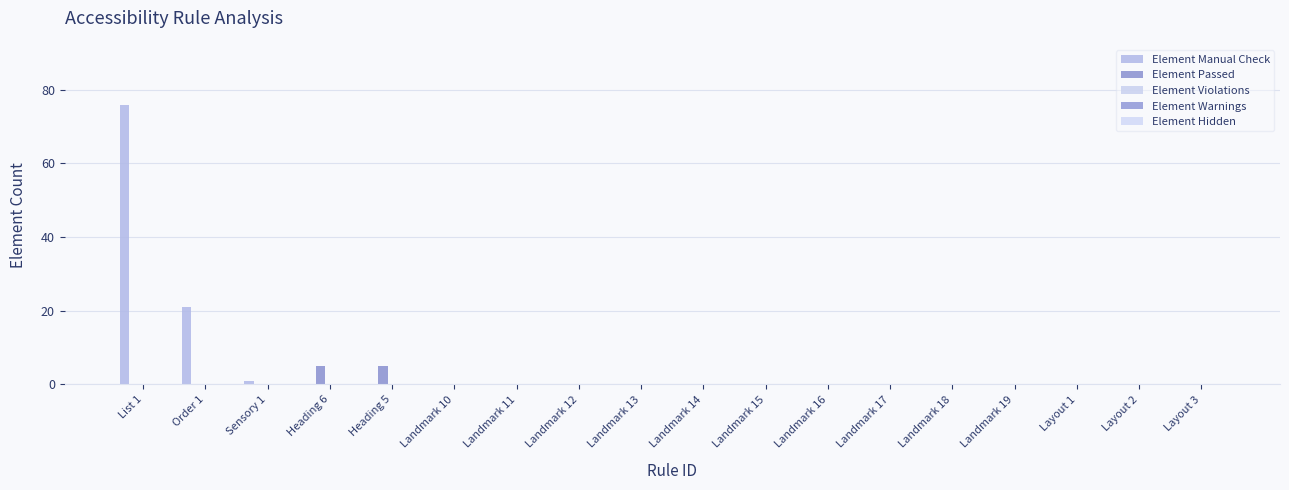

Which series has the largest range (max minus min)?

Element Manual Check